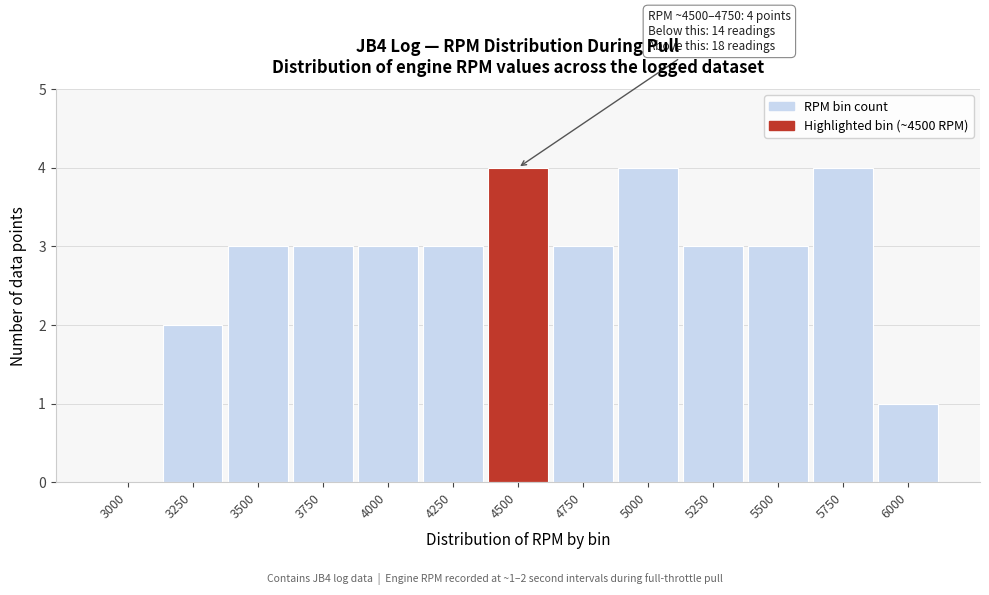

Reading left to right, extract all data points from this chart.

3000=0	3250=2	3500=3	3750=3	4000=3	4250=3	4500=4	4750=3	5000=4	5250=3	5500=3	5750=4	6000=1